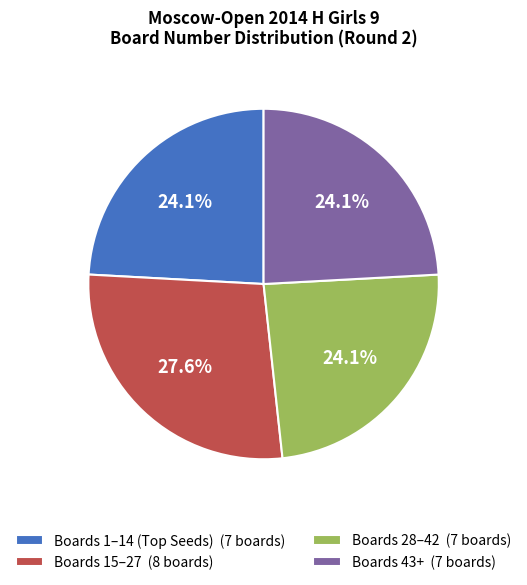

What percentage is NOT represented by Boards 43+ (7 boards)?

75.9%